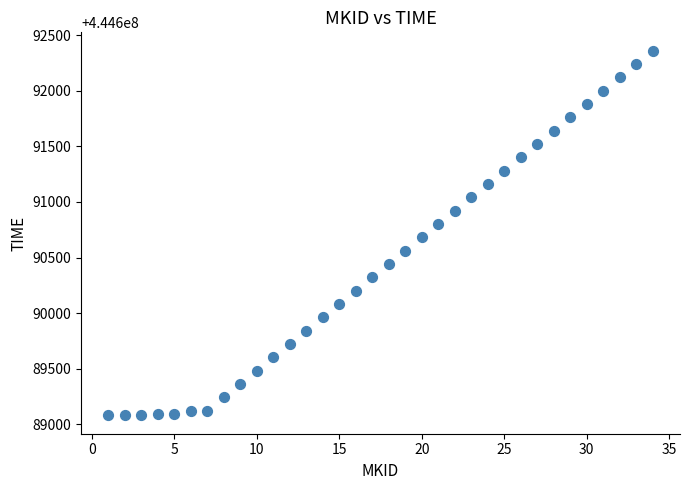

What is the range of X values (max minus min)?

33.0